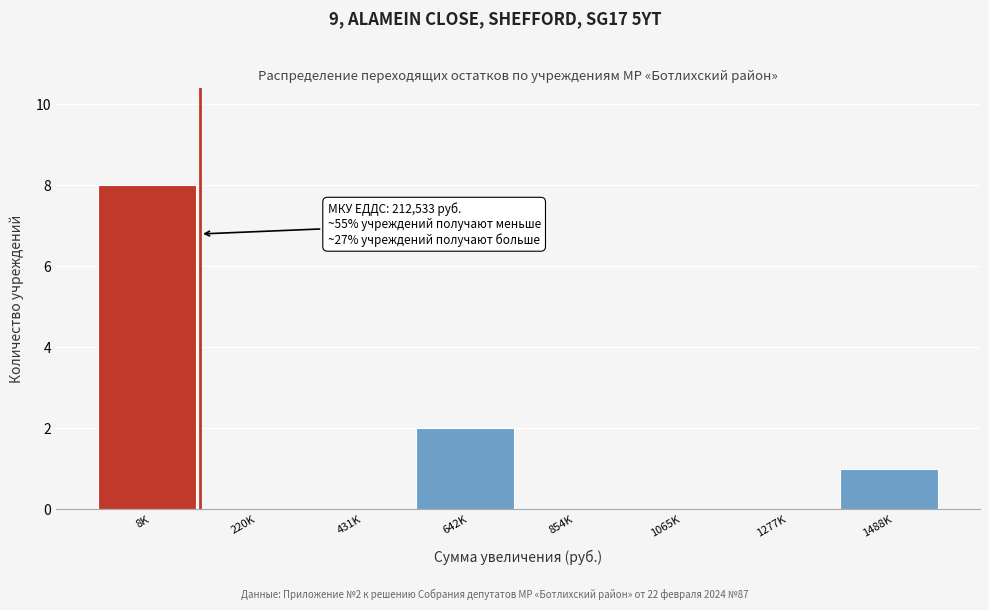

Reading left to right, transcribe all the data shown in this chart.

8K=8	220K=0	431K=0	642K=2	854K=0	1065K=0	1277K=0	1488K=1